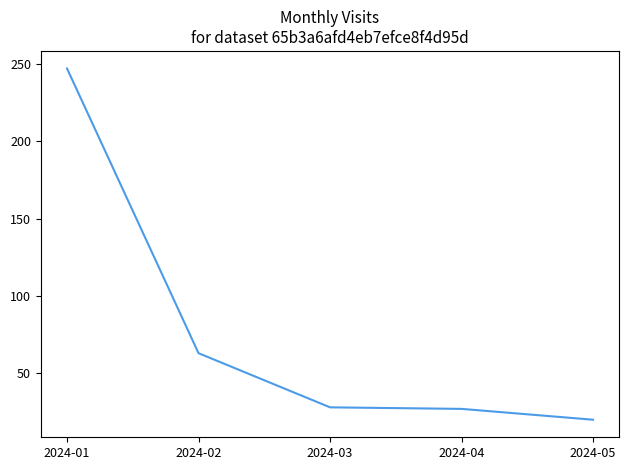

What is the average value?

77